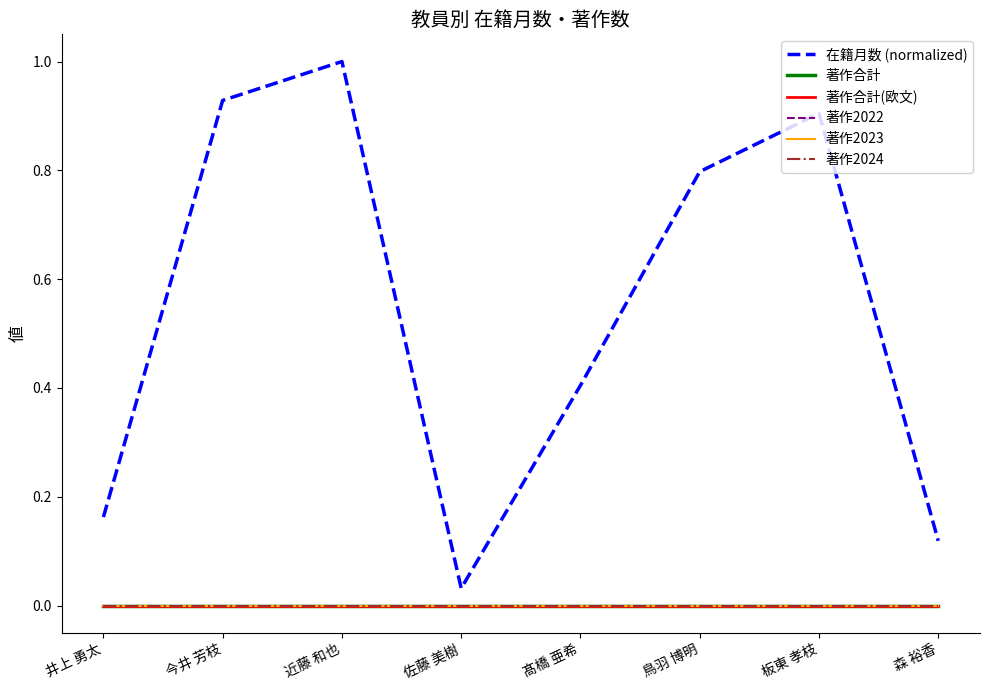

Is this an area chart (filled region under the line)?

No